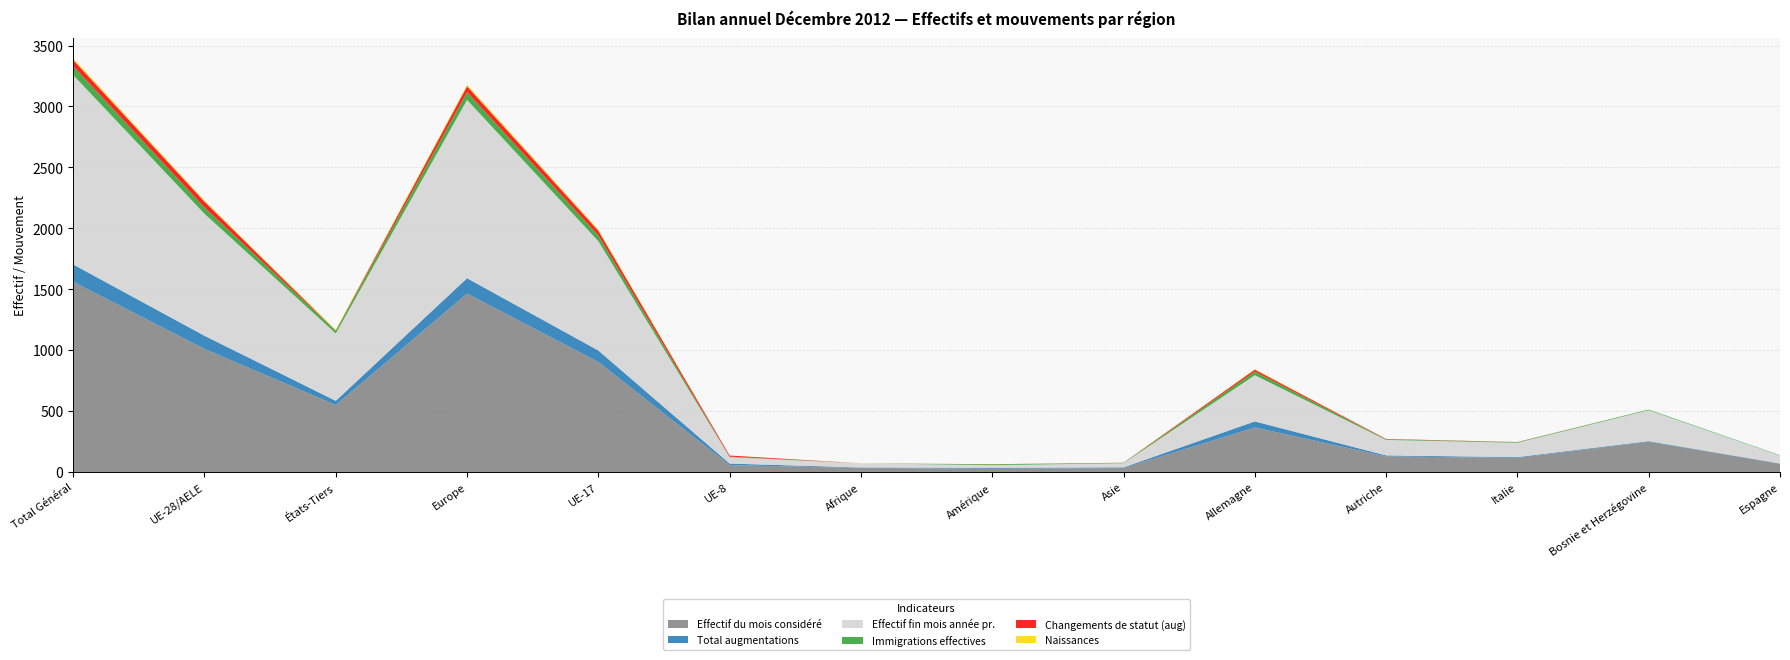

Reading left to right, transcribe all the data shown in this chart.

Effectif du mois considéré: 1562	1011	551	1465	904	57	35	27	34	366	129	117	249	68
Total augmentations: 142	108	34	126	94	13	3	8	5	50	8	6	5	3
Effectif fin mois année pr.: 1554	1001	553	1463	897	53	34	22	34	379	127	118	254	65
Immigrations effectives: 74	52	22	64	47	4	0	7	3	30	5	5	5	3
Changements de statut (aug): 50	48	2	48	39	9	0	1	1	16	3	1	0	0
Naissances: 13	8	5	12	8	0	1	0	0	4	0	0	0	0